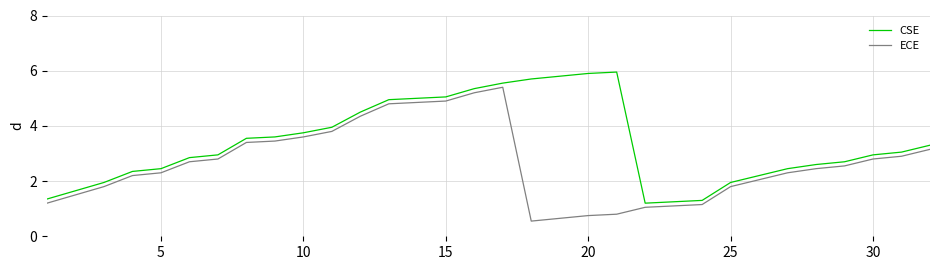

Does the chart display data point markers on the line(s)?

No